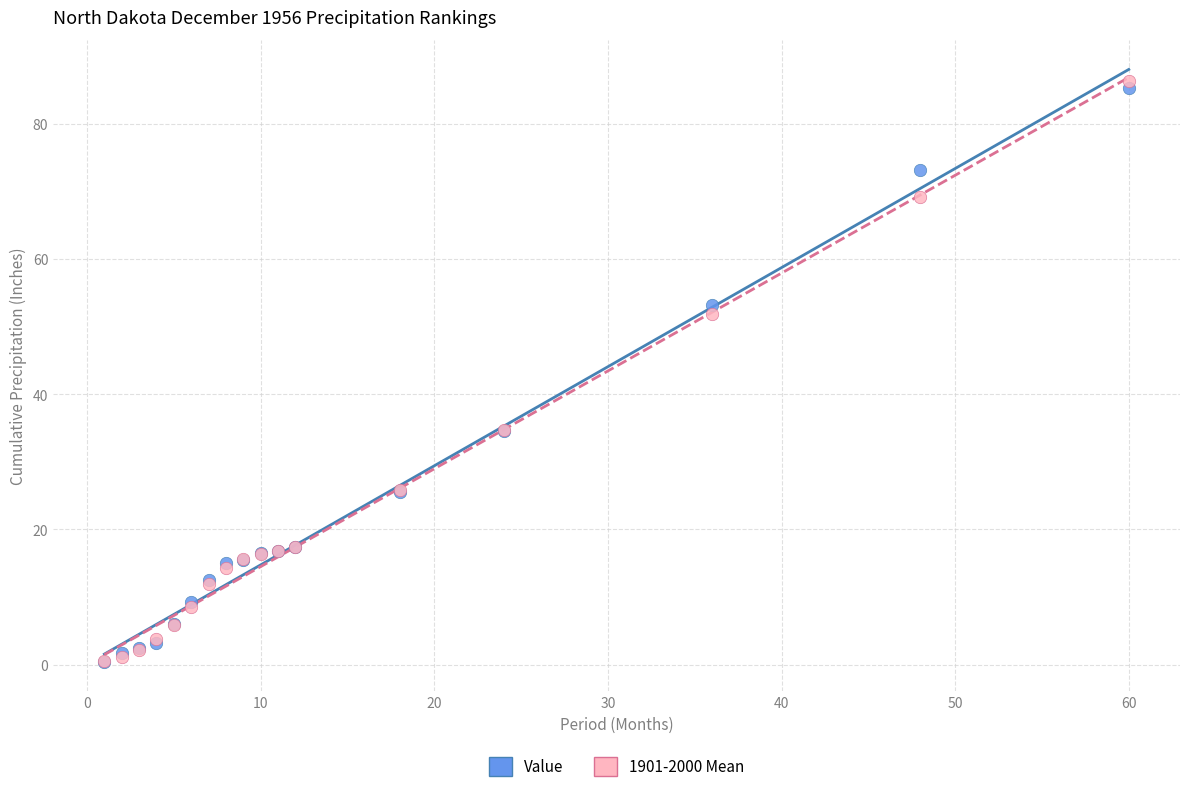

What are all the series names shown in the legend?

Value, 1901-2000 Mean